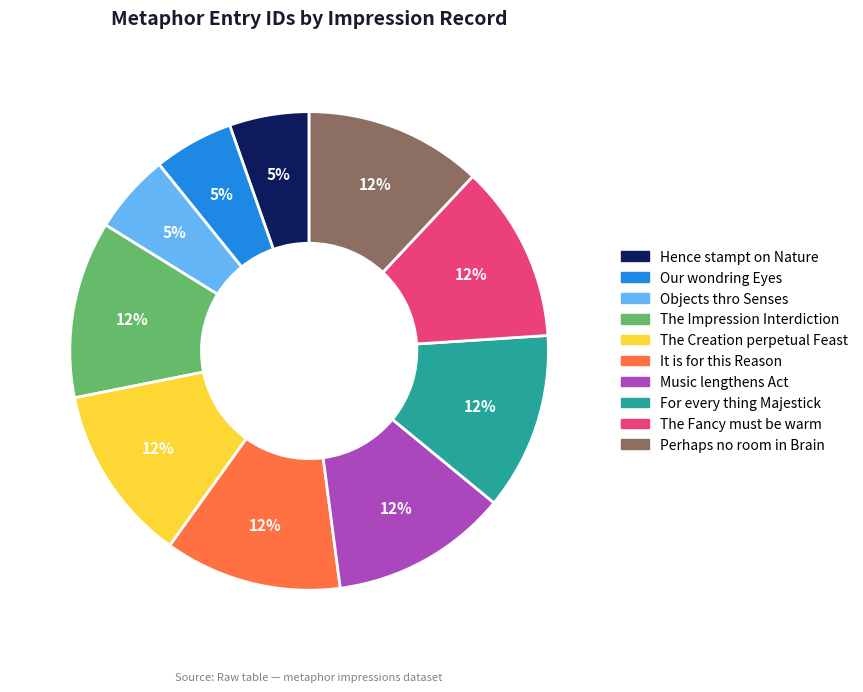

Does Hence stampt on Nature represent more than half of the total?

No